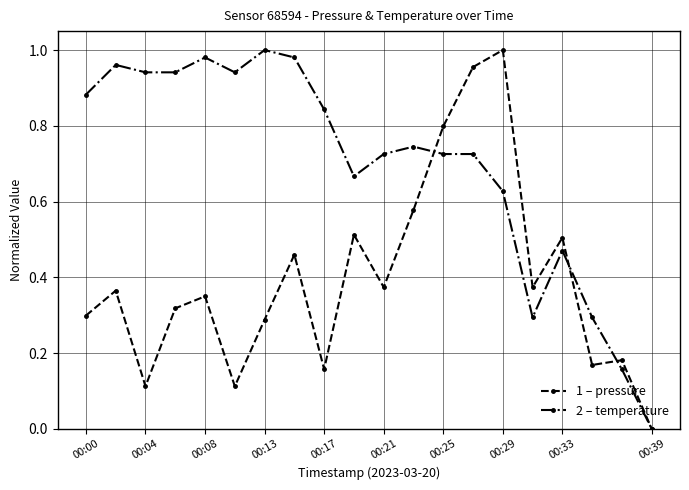

True or false: 2 – temperature has more than 2 interior local peaks.

True